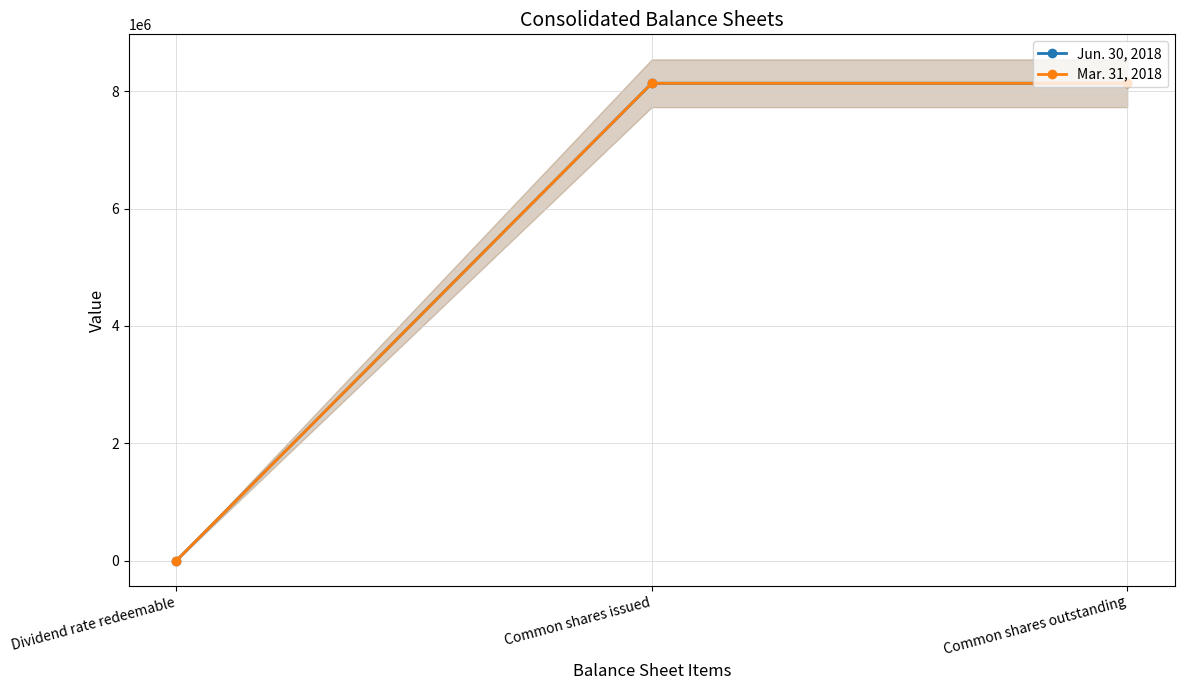

Rank the series by their maximum value, from lowest to highest.

Jun. 30, 2018, Mar. 31, 2018